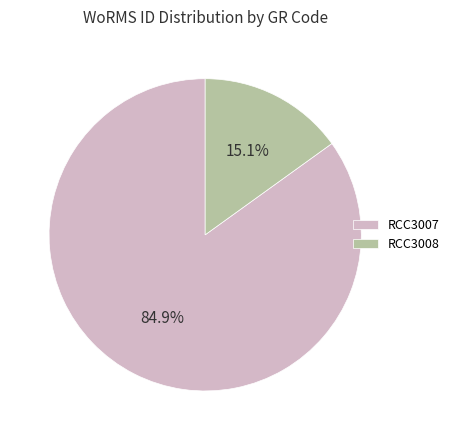

Do RCC3007 and RCC3008 together represent more than half of the pie?

Yes